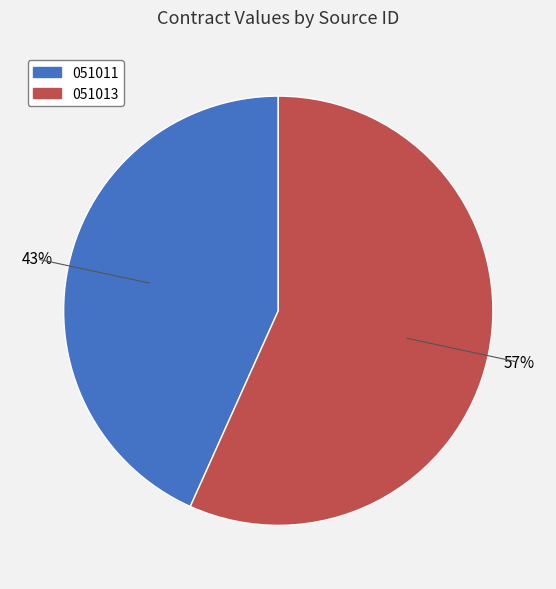

To the nearest percent, what portion does 051011 represent?

43%